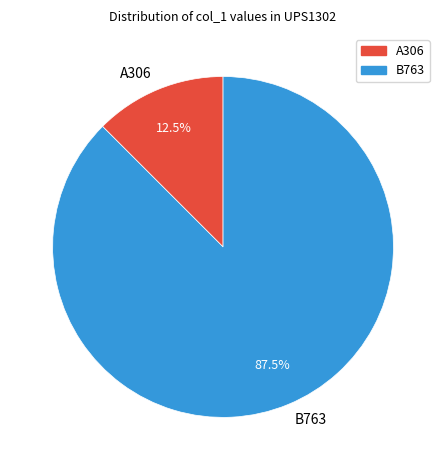

True or false: A306 accounts for 24% of the total.

False